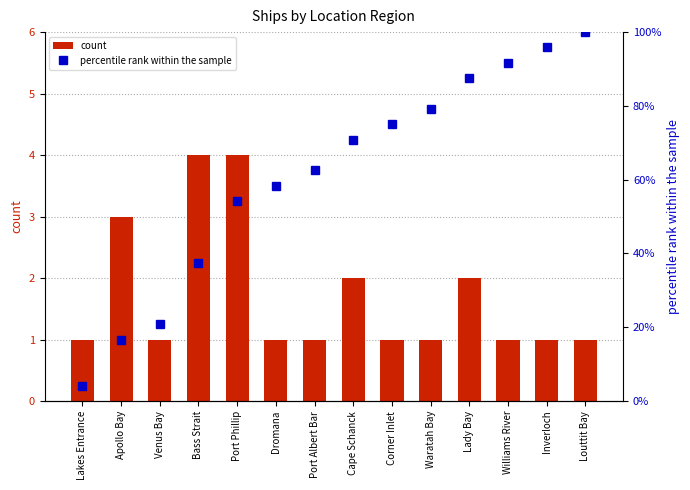

Which category has the lowest value in the count series?

Lakes Entrance